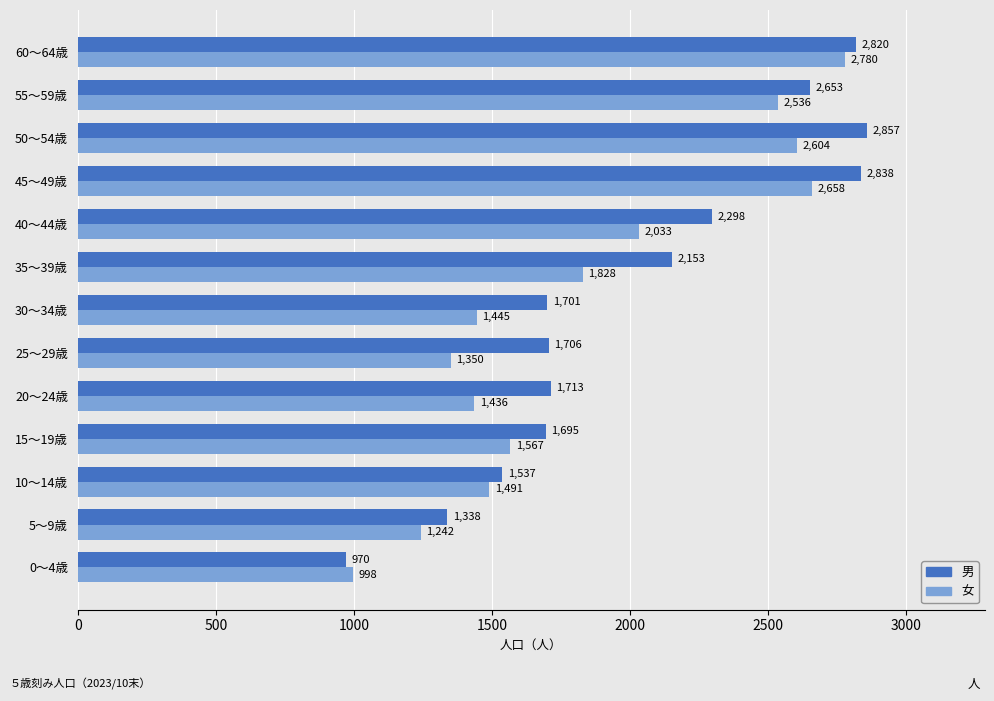

What is the difference between the maximum and second lowest values in the 男 series?

1519